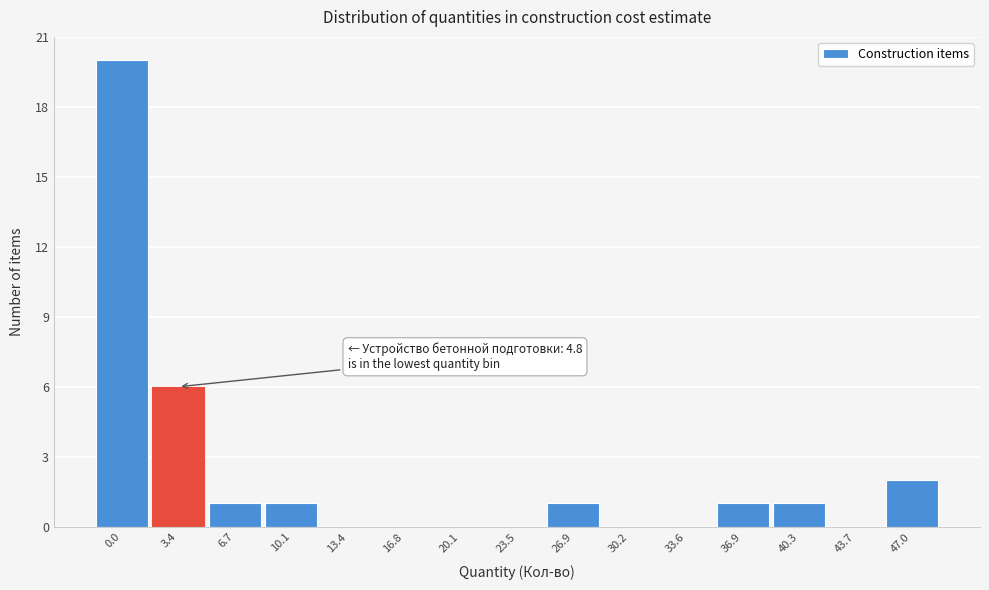

Reading left to right, extract all data points from this chart.

0.0=20	3.4=6	6.7=1	10.1=1	13.4=0	16.8=0	20.1=0	23.5=0	26.9=1	30.2=0	33.6=0	36.9=1	40.3=1	43.7=0	47.0=2